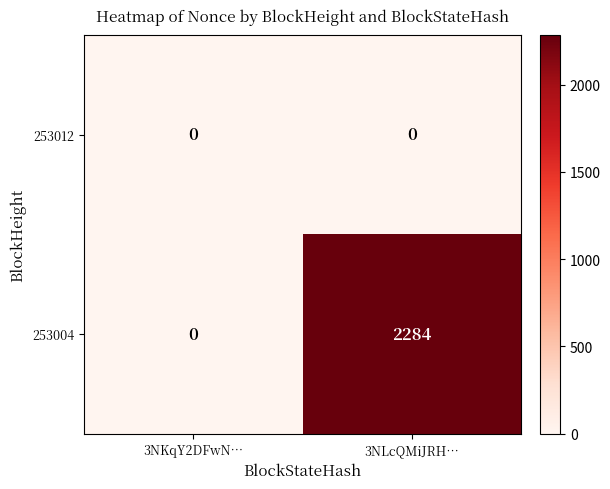

What is the sum of all 253004 values?

2284